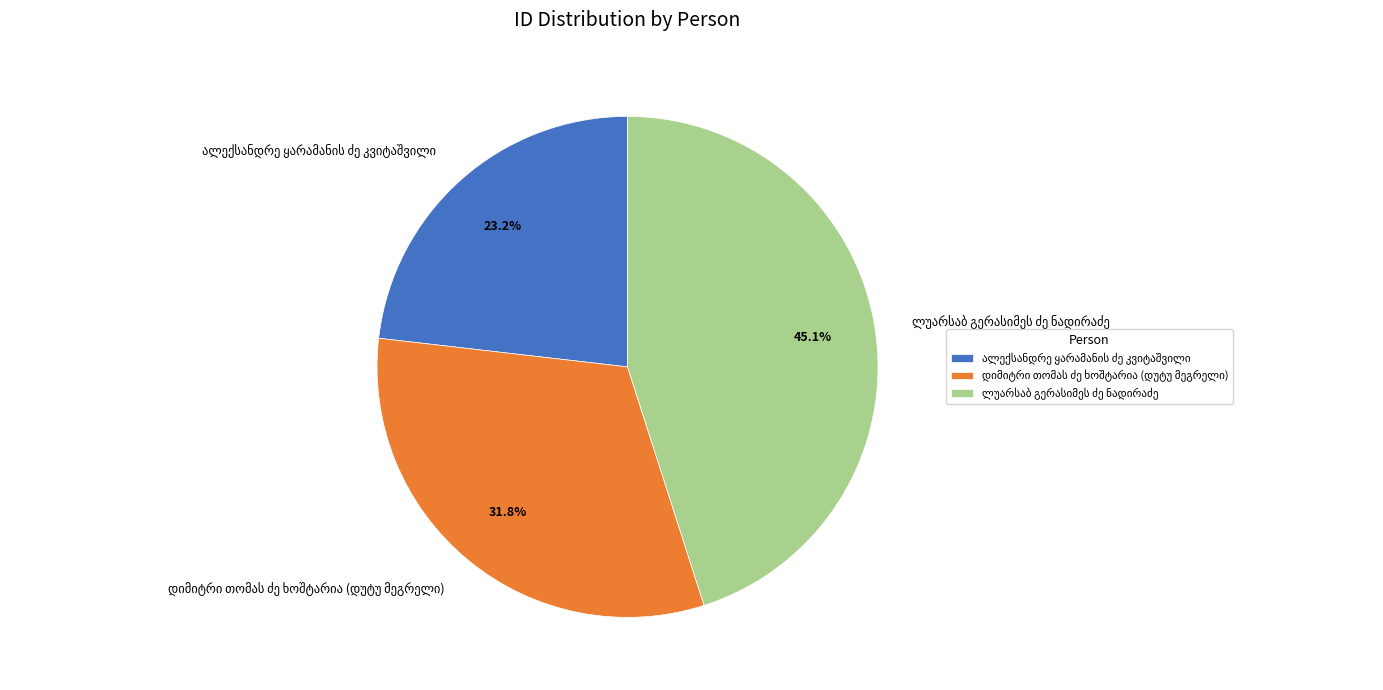

Is there a majority slice in this chart?

No